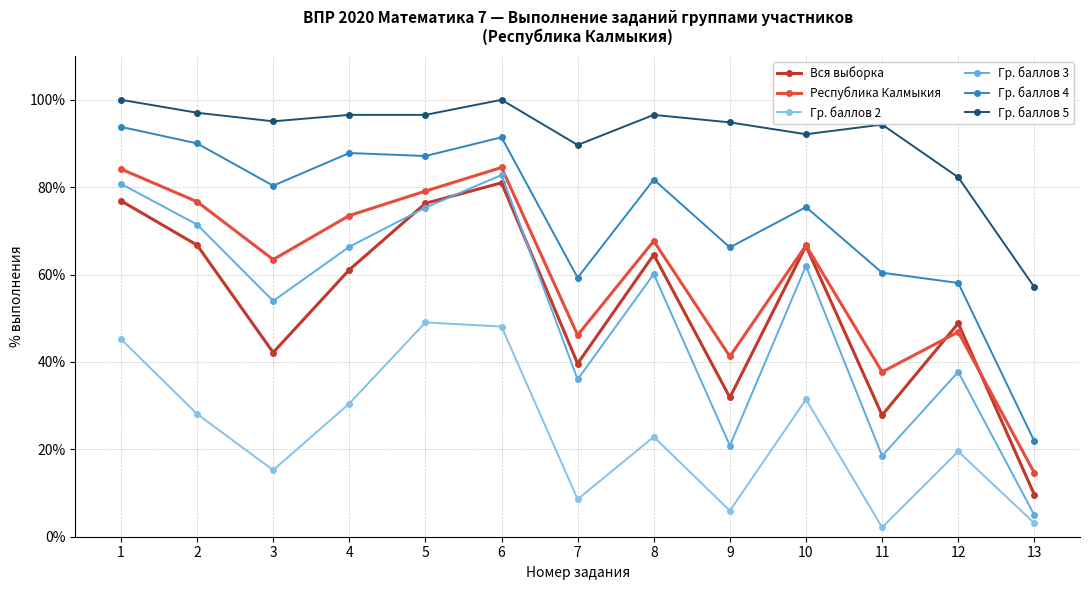

What is the average value of the Гр. баллов 2 series?

23.8